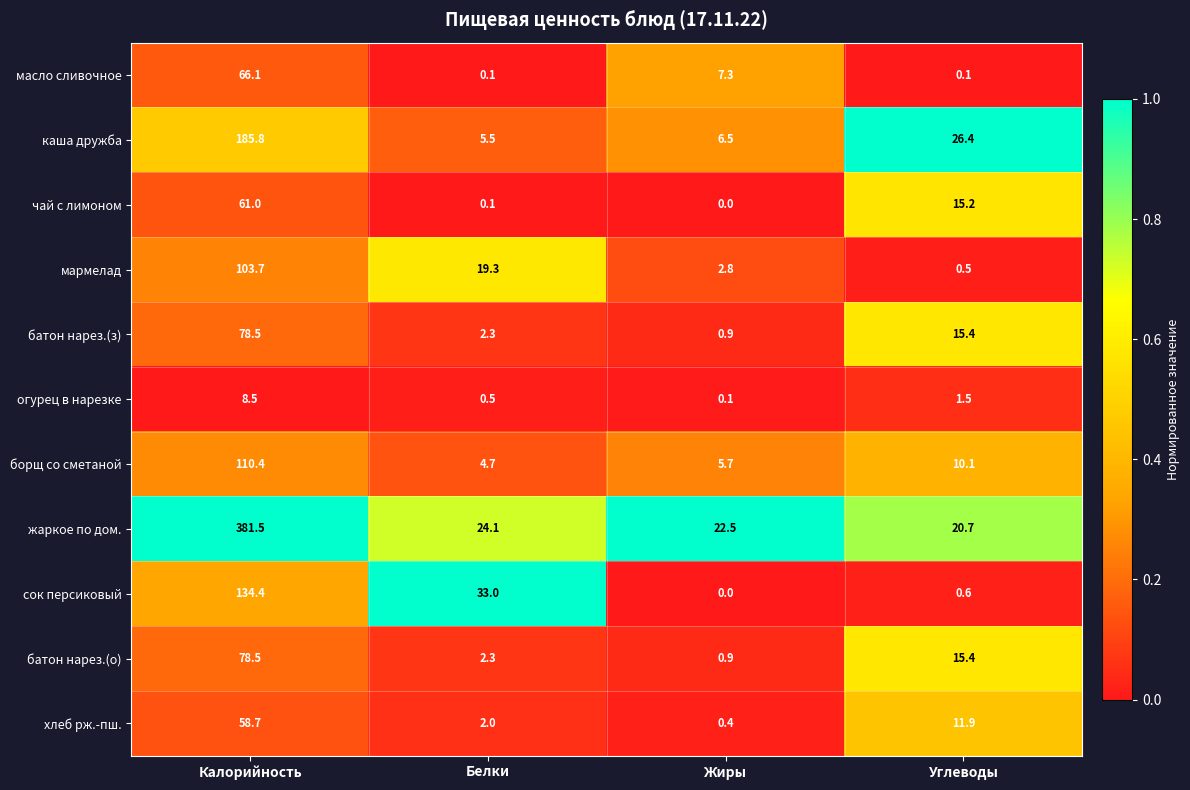

Which series has the largest total across all categories?

жаркое по дом.